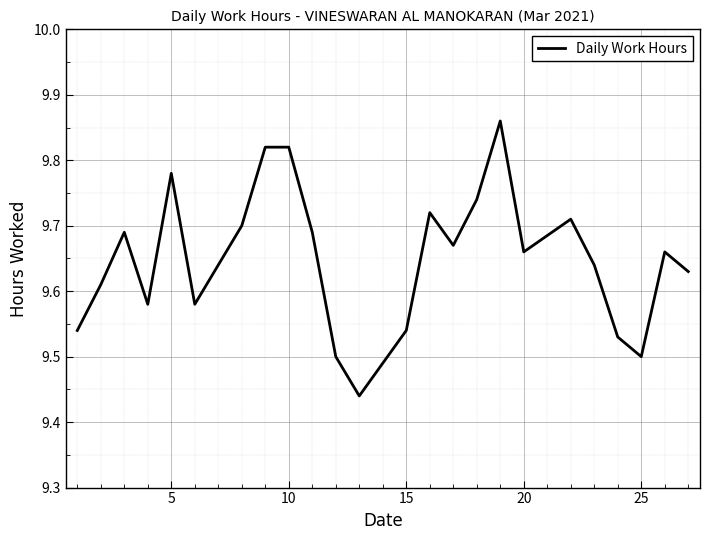

What is the difference between the maximum and minimum values?

0.4